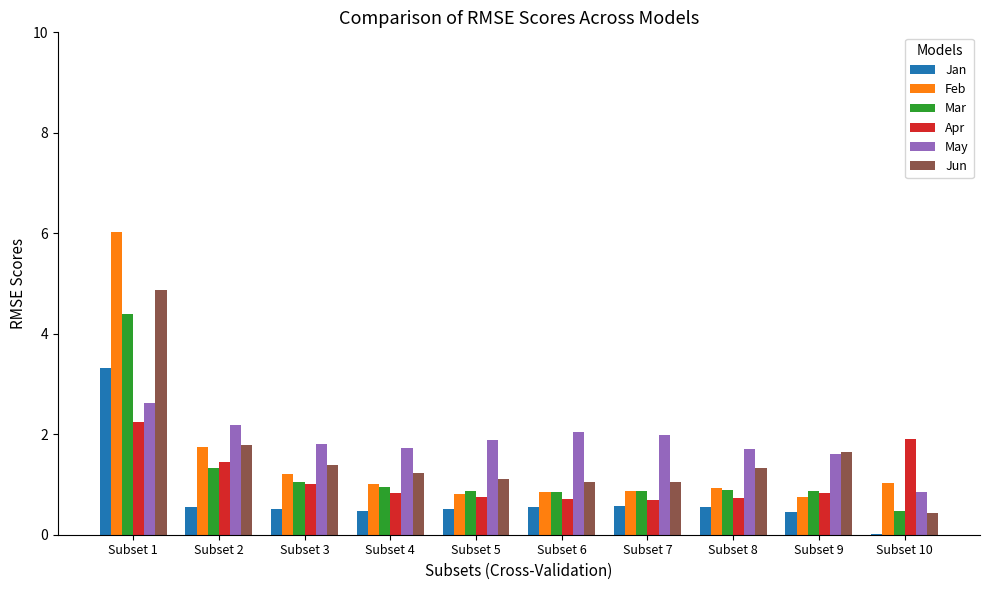

Is it true that Feb equals 0.8 at Subset 5?

True